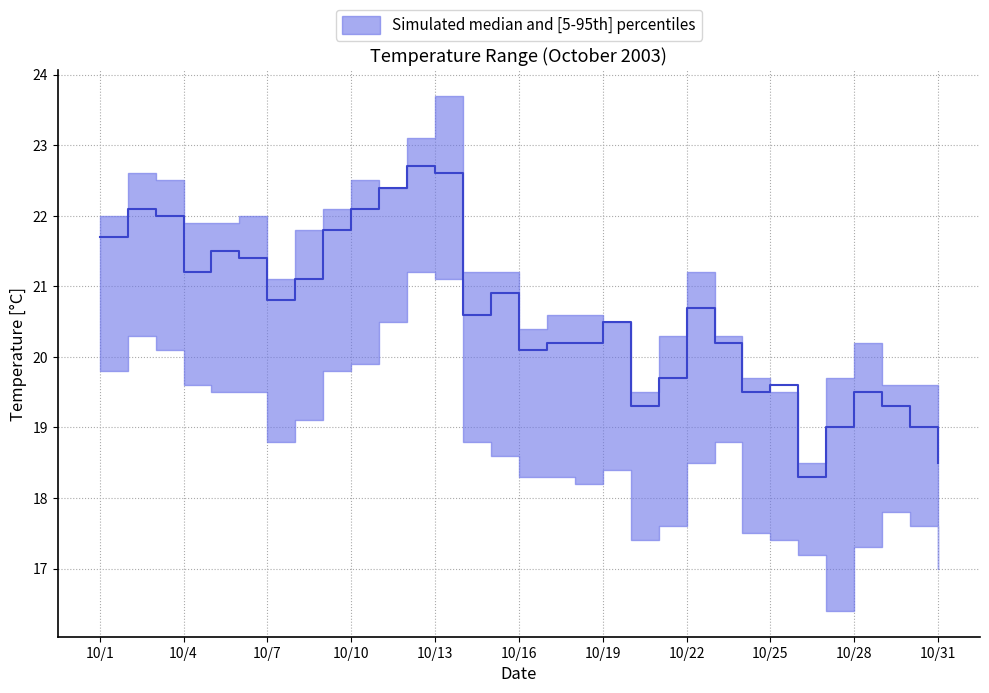

Where is the first local maximum for upper?

10/2